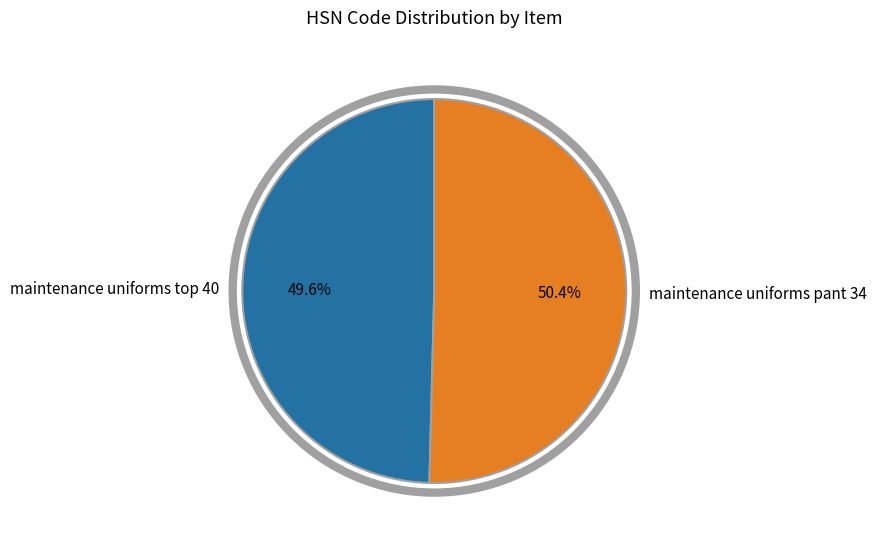

Is there any slice that represents more than half of the pie?

Yes